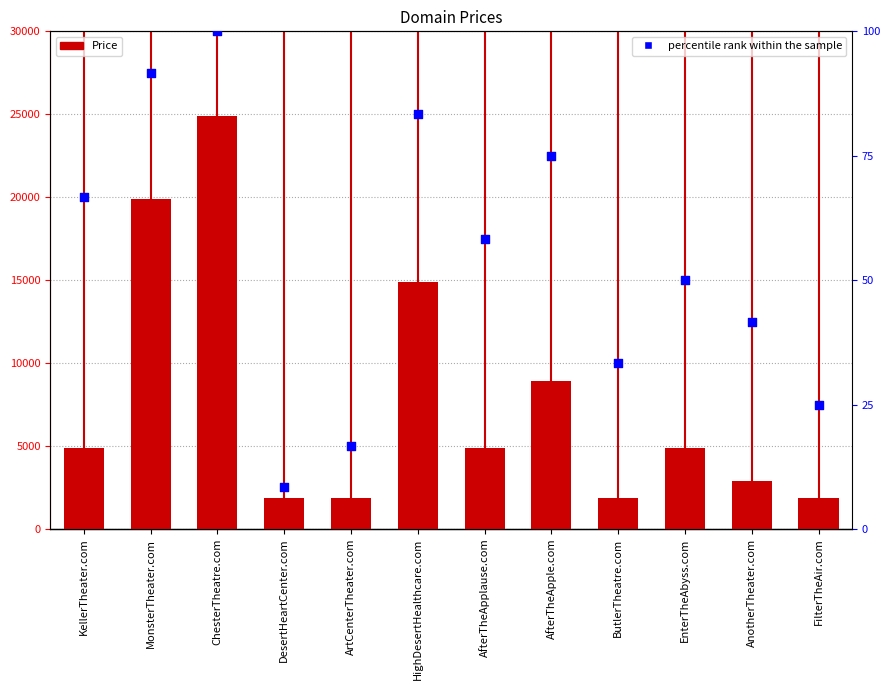

At how many categories does at least one series exceed 20467?

1